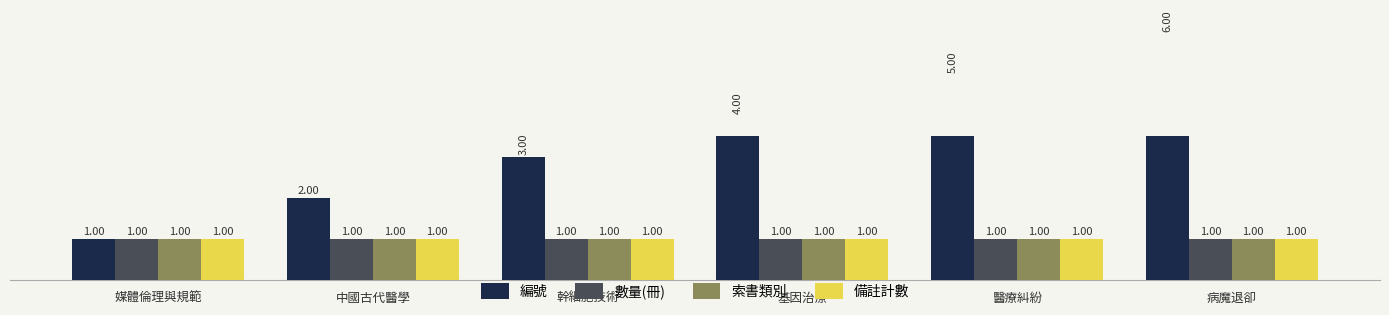

What are all the series names shown in the legend?

編號, 數量(冊), 索書類別, 備註計數